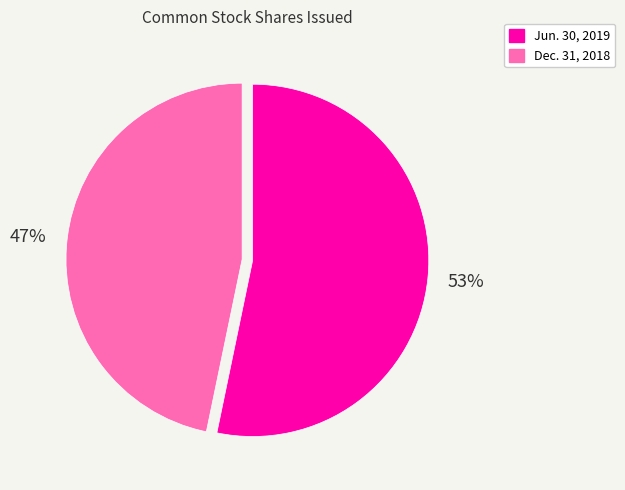

How many segments does this pie chart have?

2